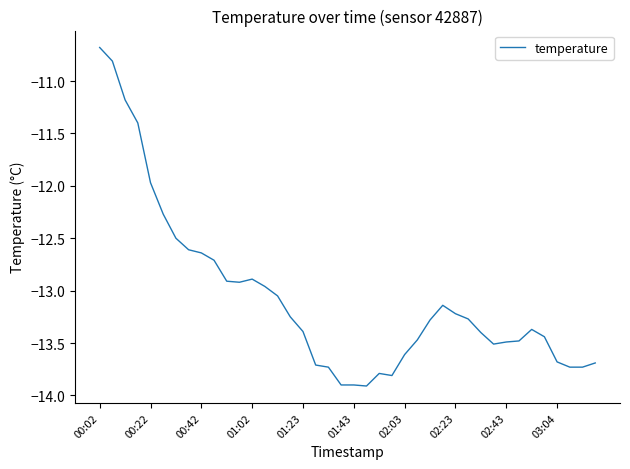

What is the smallest value displayed?

-13.9